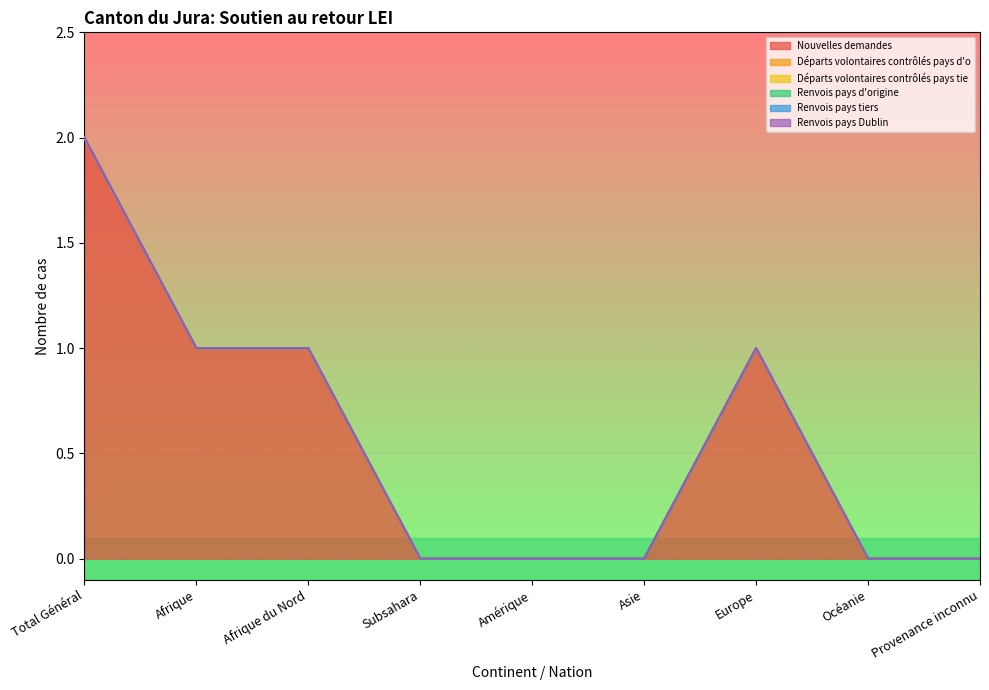

What is the total value across all series at Afrique?

1